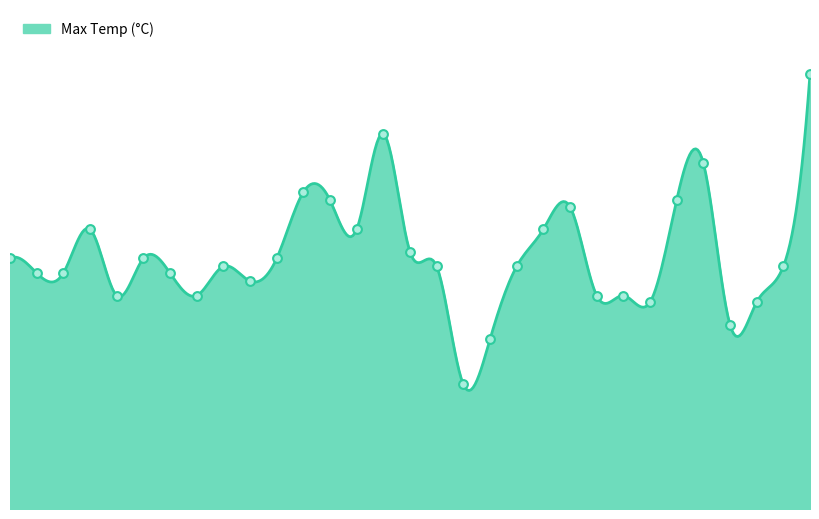

What is the change in value from 1933-05-25 to 1933-05-31?

+17.2